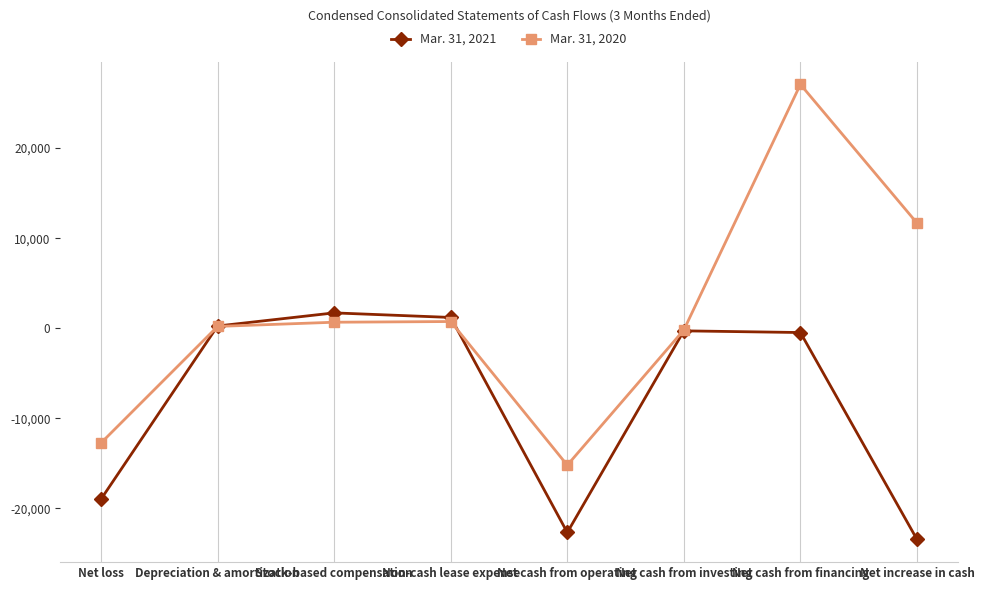

List the series in order of their peak value, highest first.

Mar. 31, 2020, Mar. 31, 2021